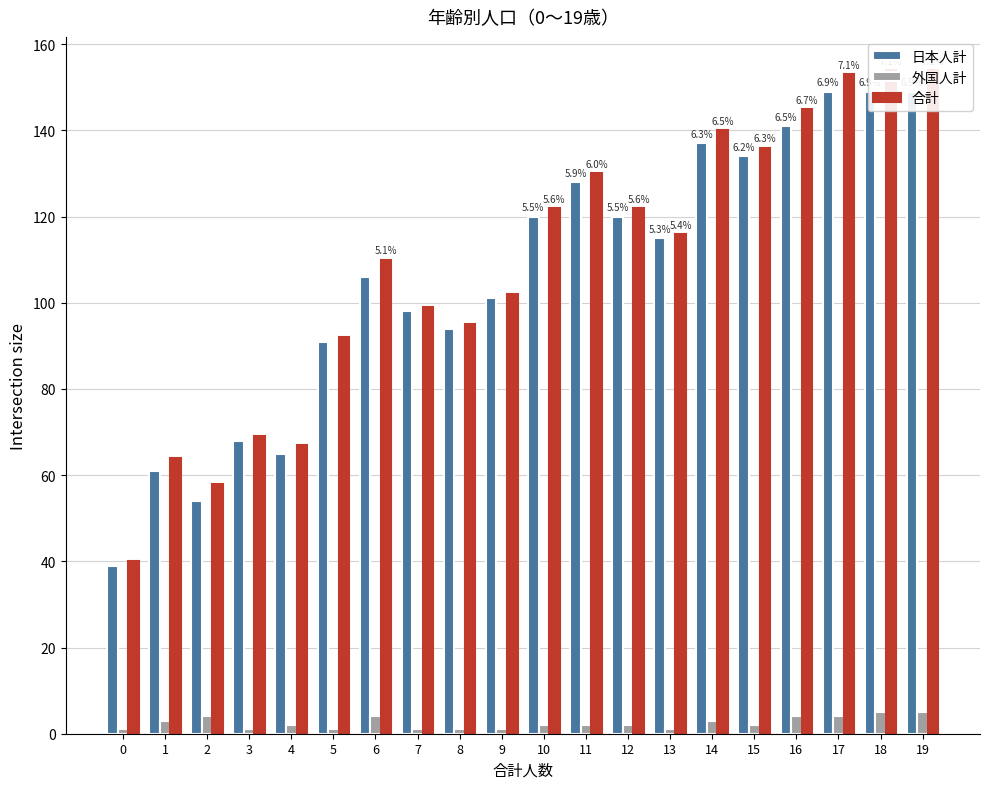

Are the bars grouped side by side (vs. stacked)?

Yes